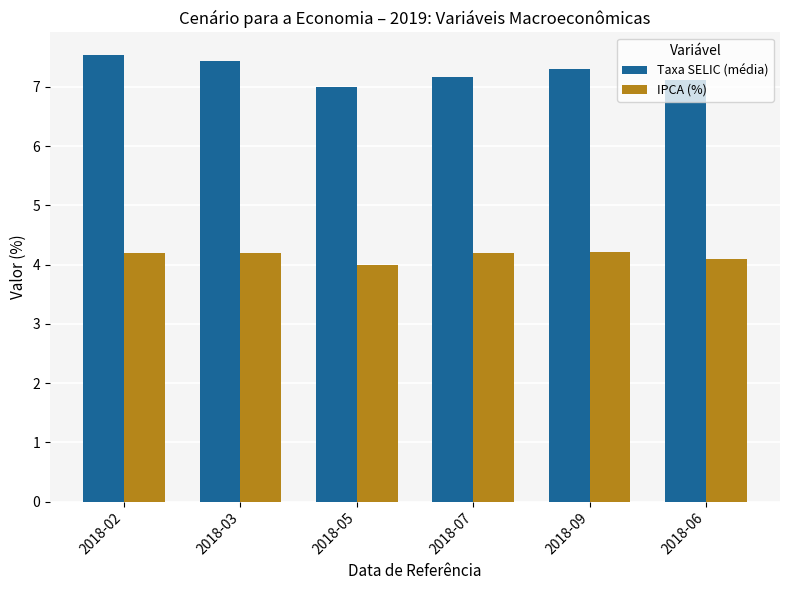

List the series in order of their overall mean, lowest first.

IPCA (%), Taxa SELIC (média)